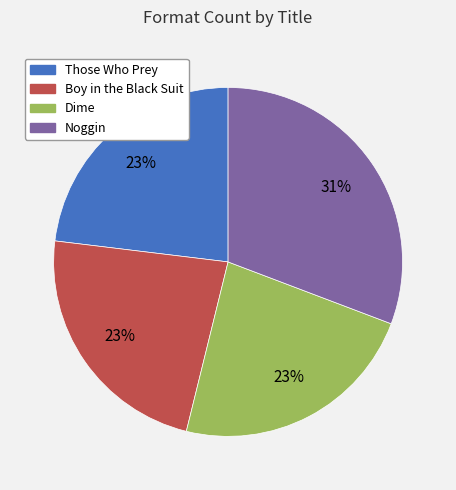

Which category has the biggest portion of the pie?

Noggin